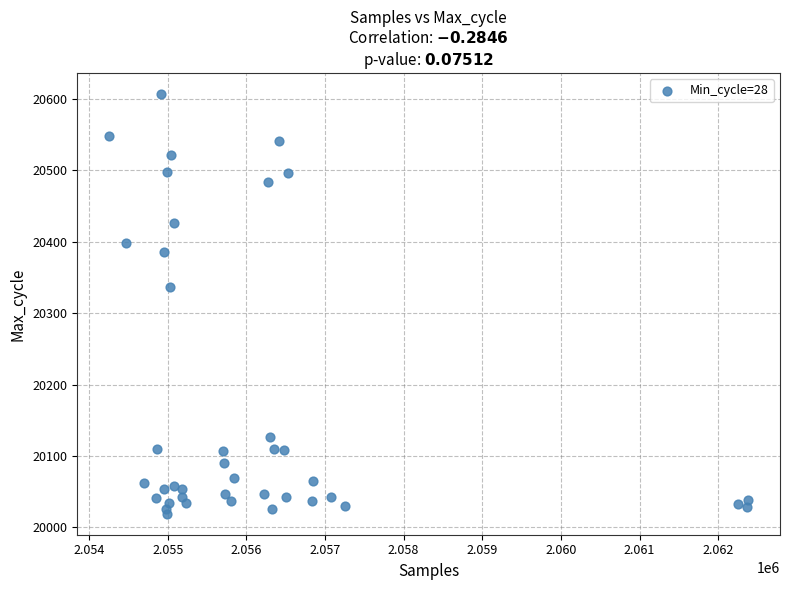

What is the range of X values (max minus min)?

8124